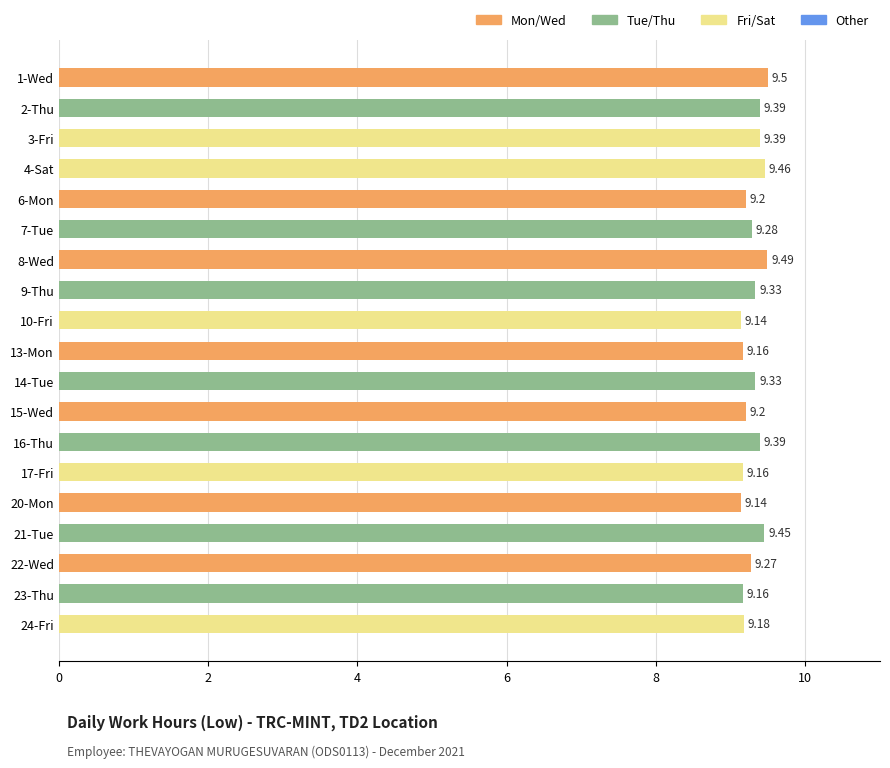

What is the difference between the maximum and second lowest values?

0.4